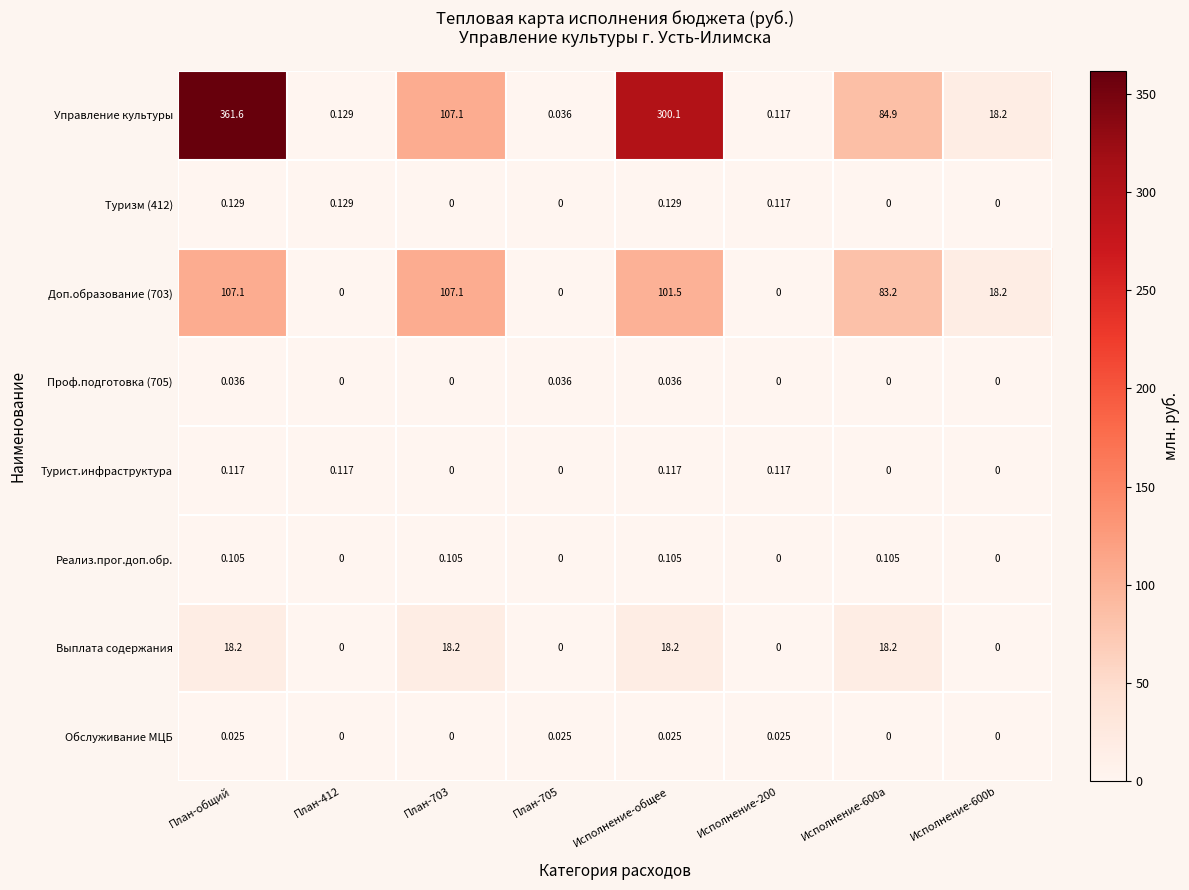

Rank the series by their maximum value, from lowest to highest.

Обслуживание МЦБ, Проф.подготовка (705), Реализ.прог.доп.обр., Турист.инфраструктура, Туризм (412), Выплата содержания, Доп.образование (703), Управление культуры